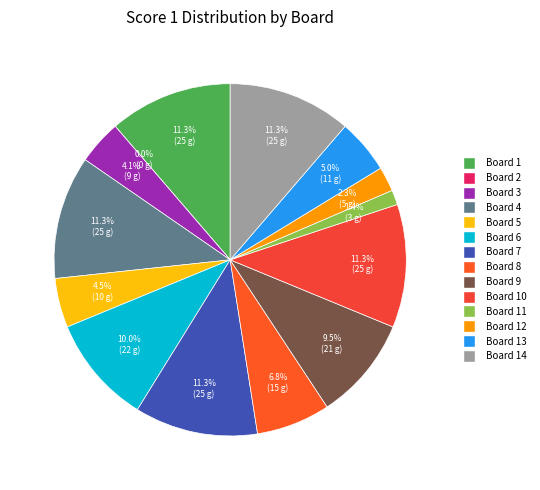

Count the number of slices in the pie.

14